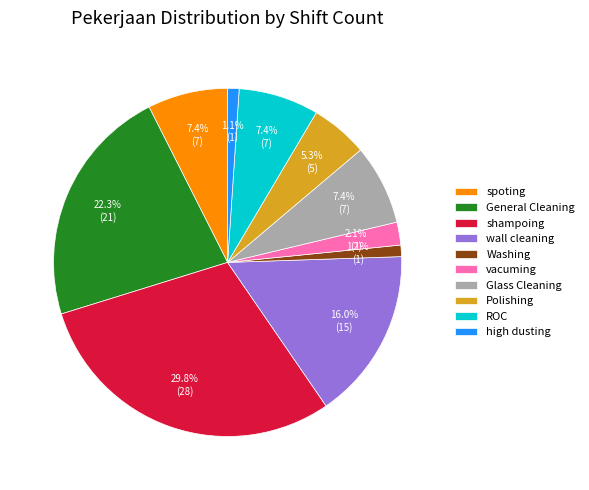

To the nearest percent, what percentage of the pie is shampoing?

30%